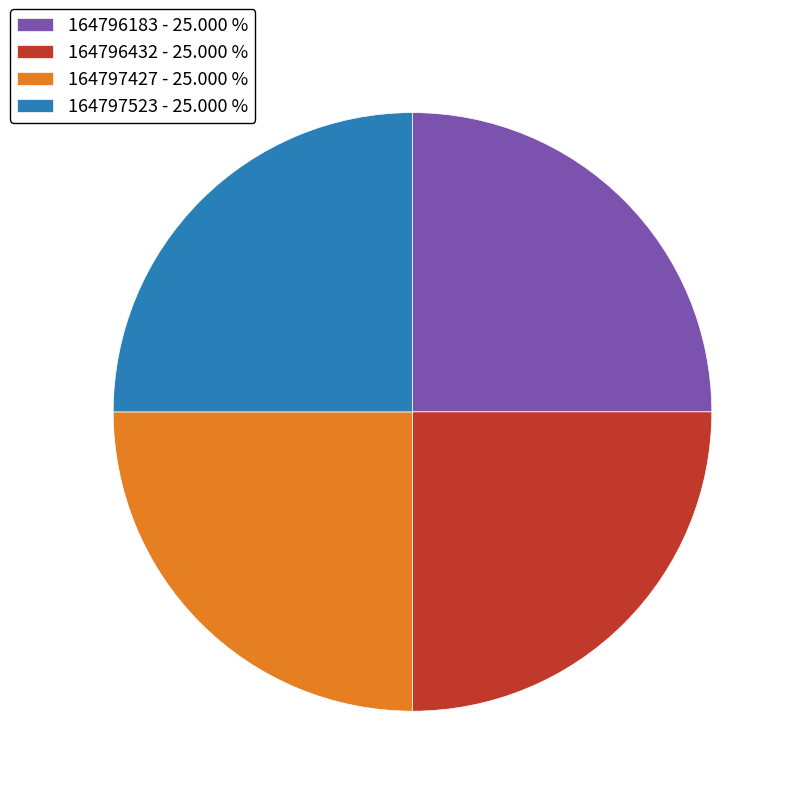

Is there any slice that represents more than half of the pie?

No